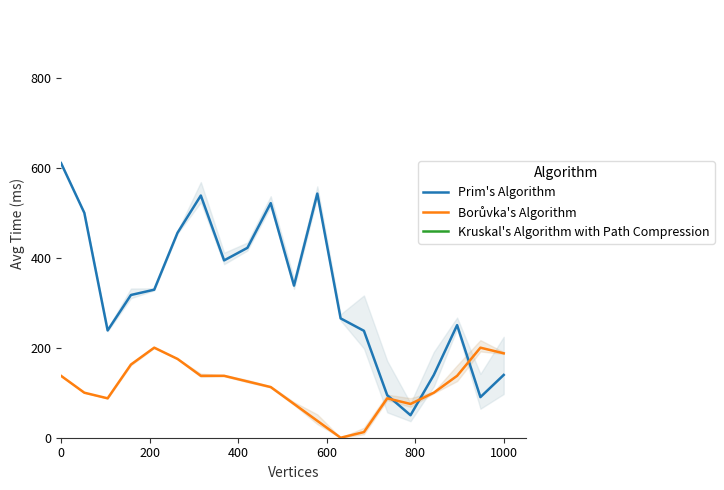

What is the greatest value displayed?

610.0